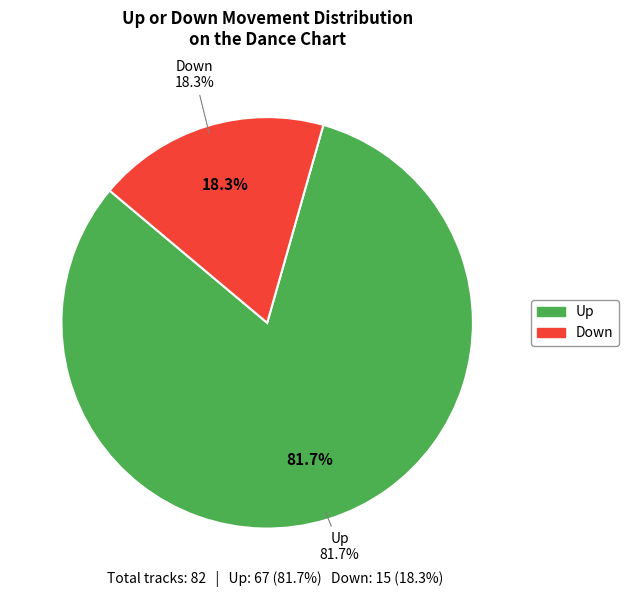

Which category has the biggest portion of the pie?

up